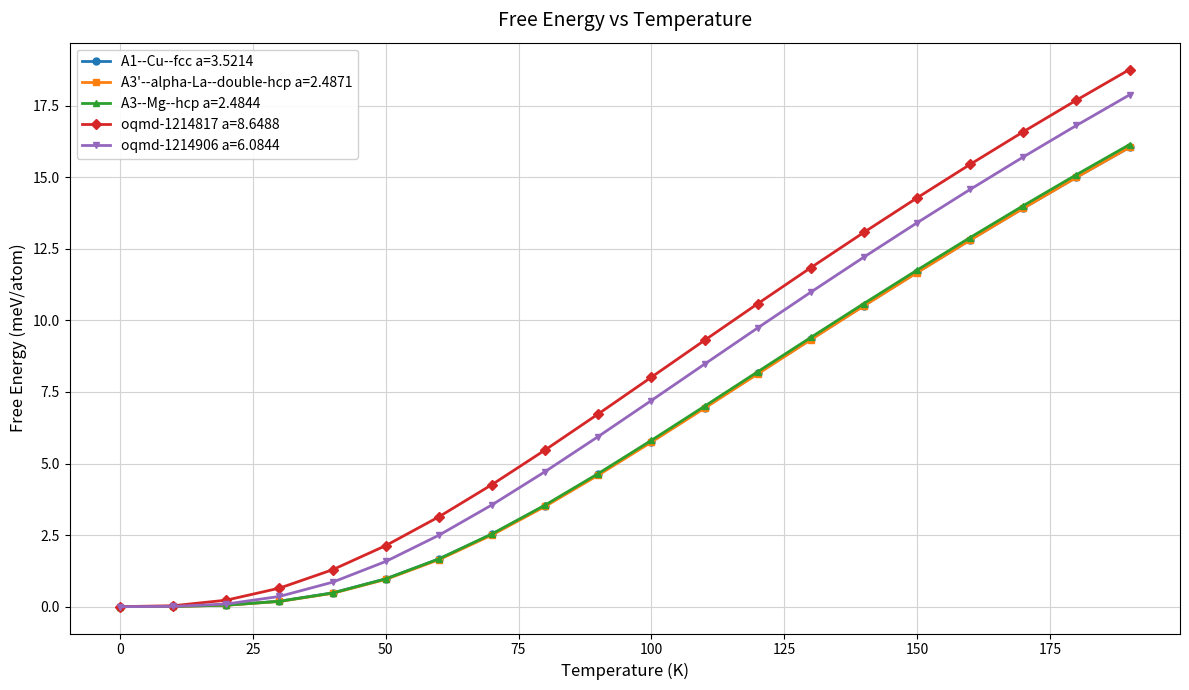

At how many categories does at least one series exceed 4?

13